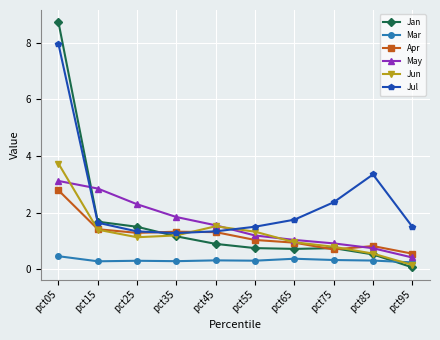

Reading left to right, list all the values displayed in this chart.

Jan: 8.7	1.7	1.5	1.2	0.9	0.7	0.7	0.7	0.5	0.1
Mar: 0.5	0.3	0.3	0.3	0.3	0.3	0.4	0.3	0.3	0.2
Apr: 2.8	1.4	1.3	1.3	1.3	1.0	0.9	0.7	0.8	0.5
May: 3.1	2.8	2.3	1.8	1.5	1.2	1.0	0.9	0.7	0.4
Jun: 3.7	1.4	1.1	1.2	1.5	1.3	1.0	0.8	0.5	0.1
Jul: 8.0	1.6	1.3	1.3	1.3	1.5	1.7	2.4	3.3	1.5